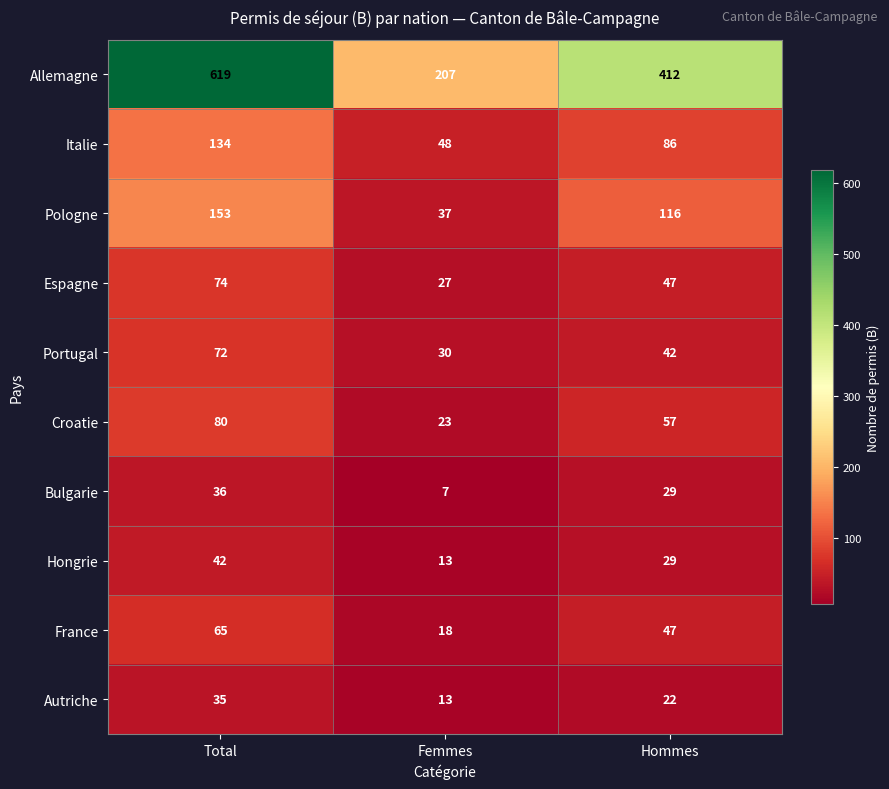

What is the spread (max minus min) of values at Femmes?

200